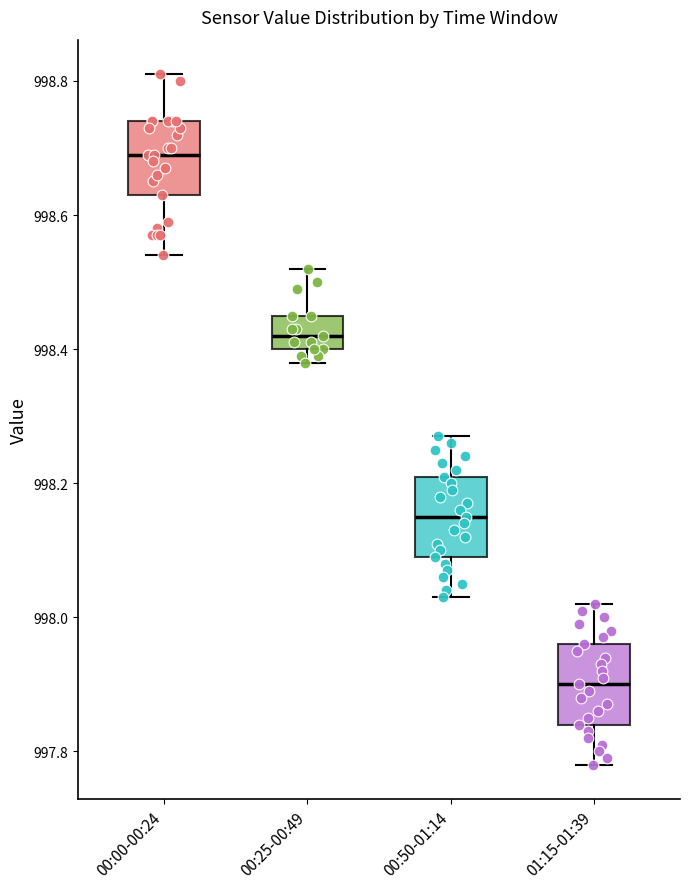

Reading left to right, transcribe this box plot: for each box, give where its median line is, the range the box spans, and where its two whiskers end, as read against the y-axis. The values are not printed on the chart, so give them approximately, as read against the axis.

00:00-00:24: median 998.70, box 998.64 to 998.74, whiskers 998.54 to 998.82
00:25-00:49: median 998.42, box 998.40 to 998.46, whiskers 998.38 to 998.52
00:50-01:14: median 998.16, box 998.10 to 998.22, whiskers 998.04 to 998.28
01:15-01:39: median 997.90, box 997.84 to 997.96, whiskers 997.78 to 998.02